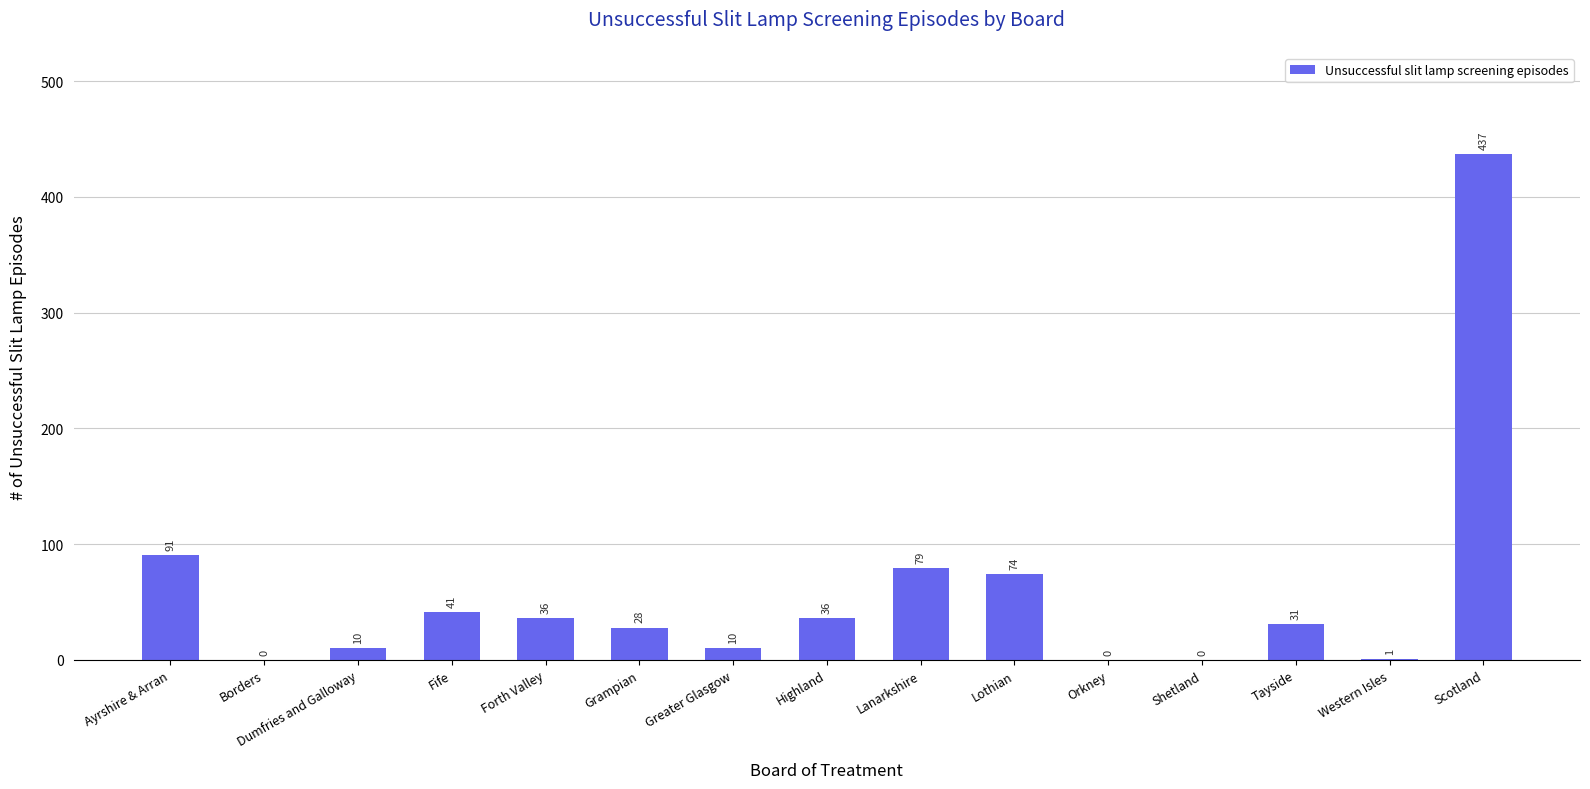

What is the change in value from Grampian to Lanarkshire?

+51